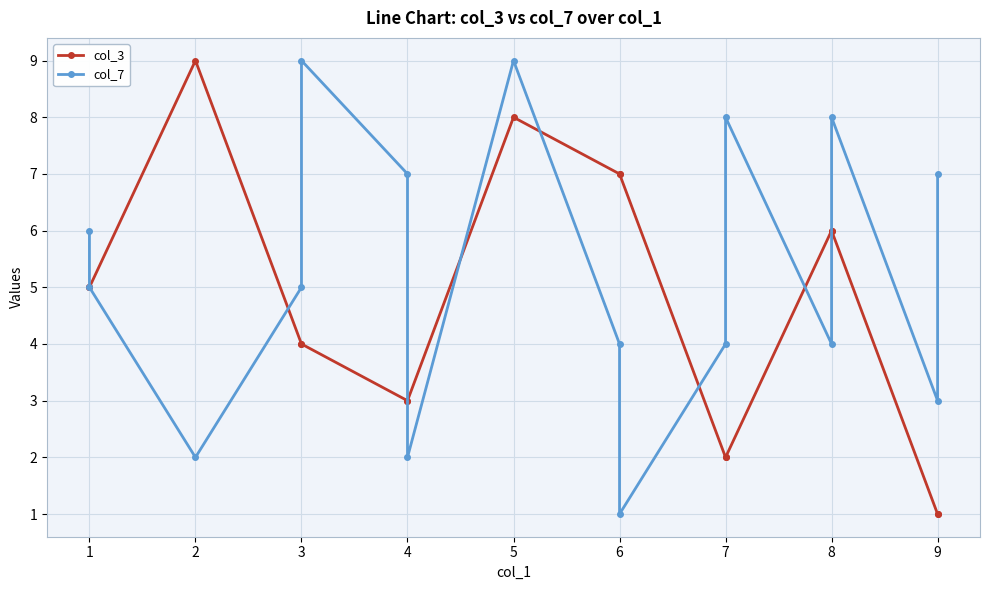

What is the minimum value shown in the chart?

1